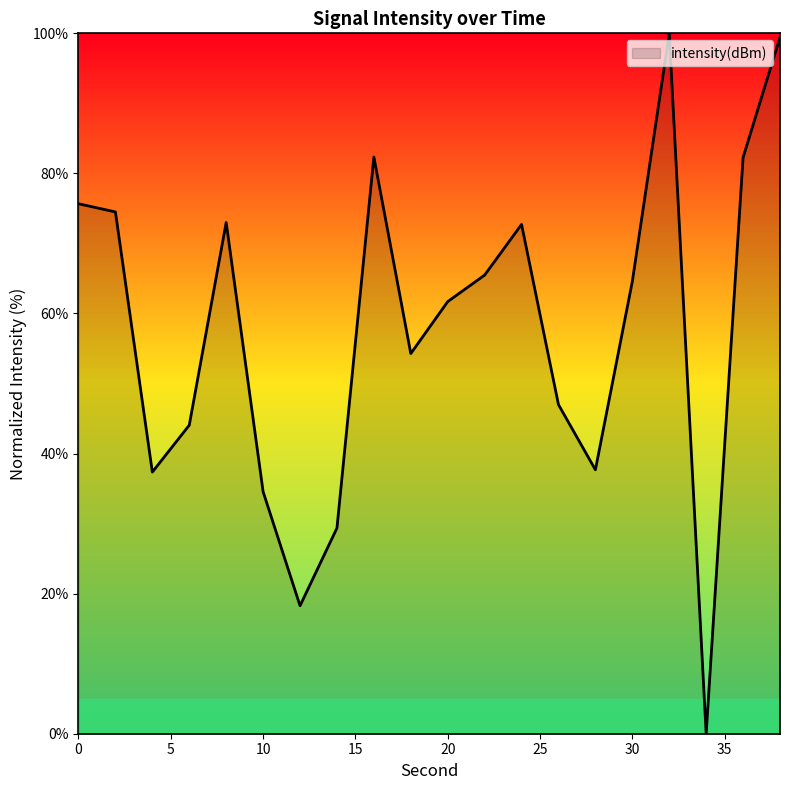

Does the chart display data point markers on the line(s)?

No